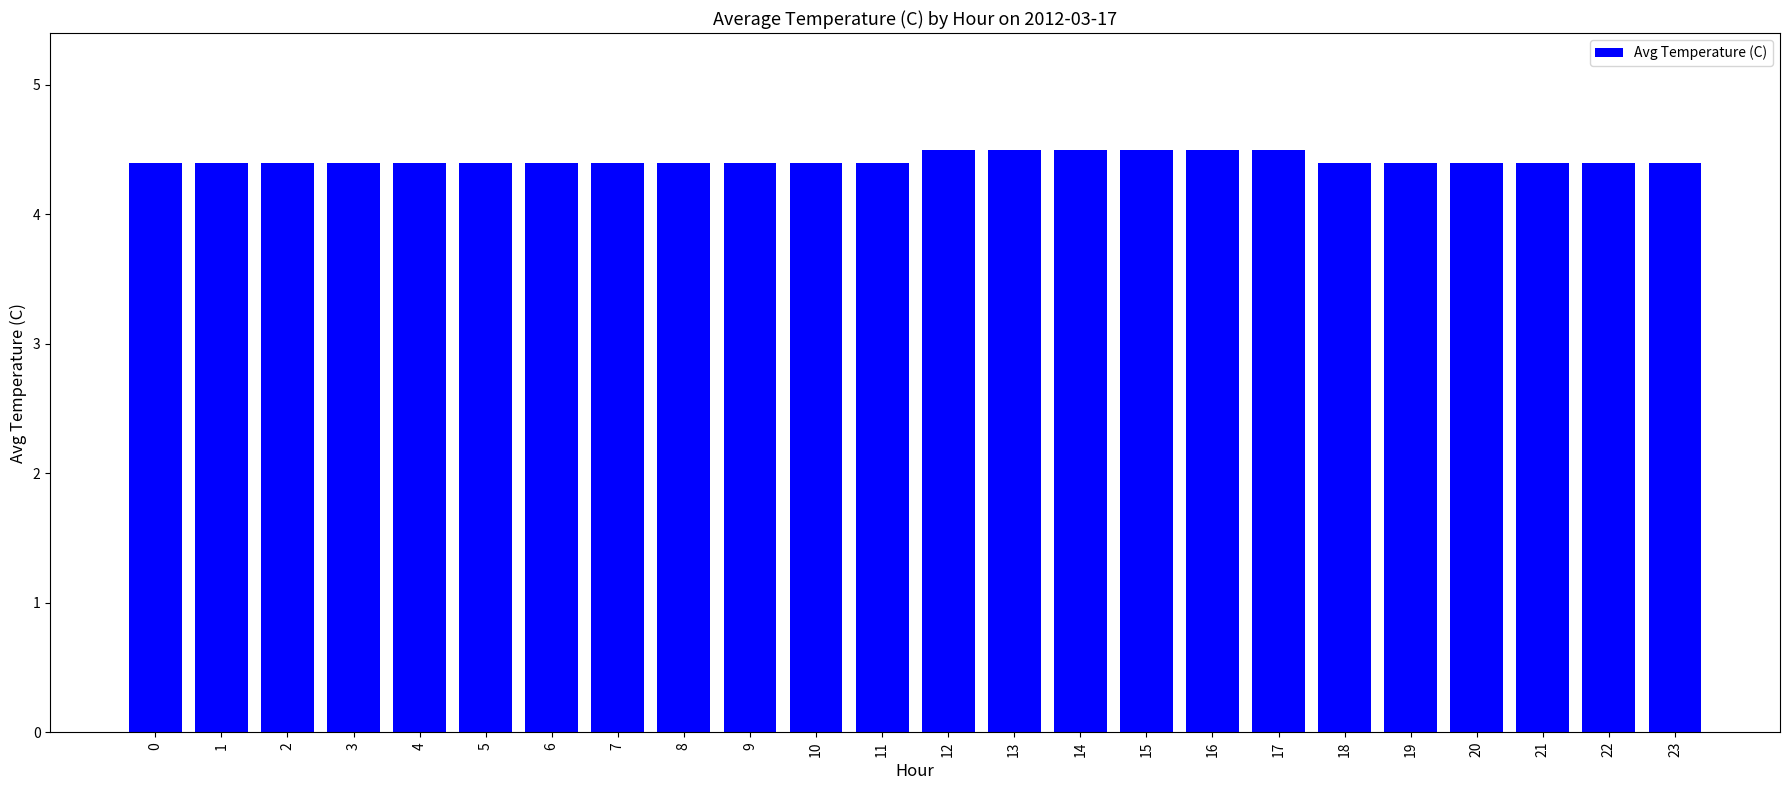

What is the minimum value shown in the chart?

4.4